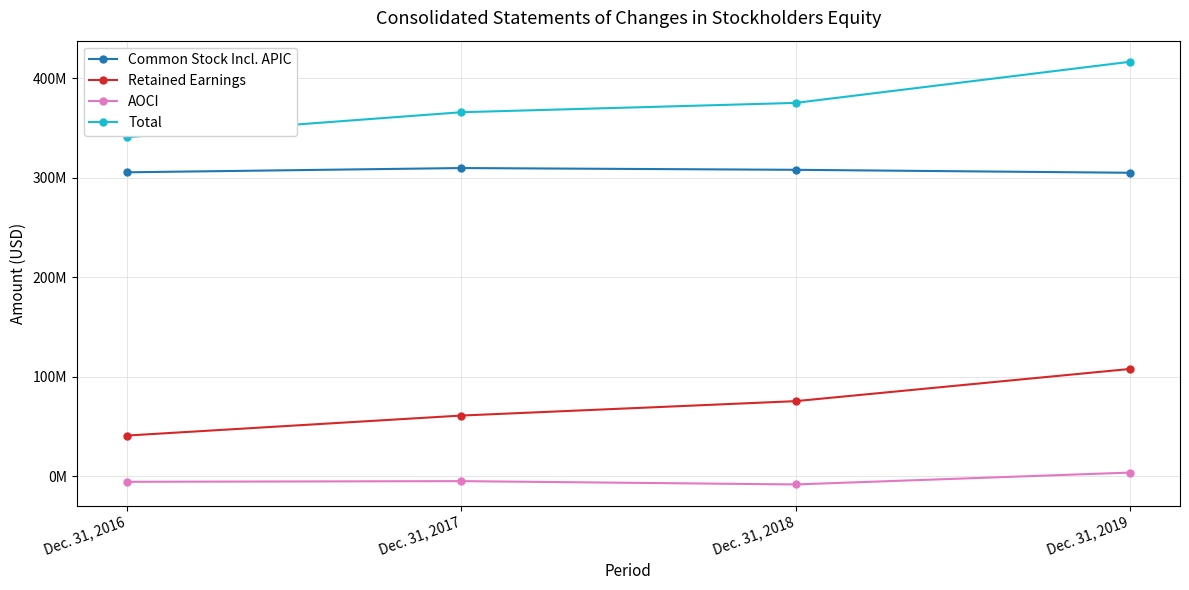

Which series changed the most between Dec. 31, 2017 and Dec. 31, 2018?

Retained Earnings